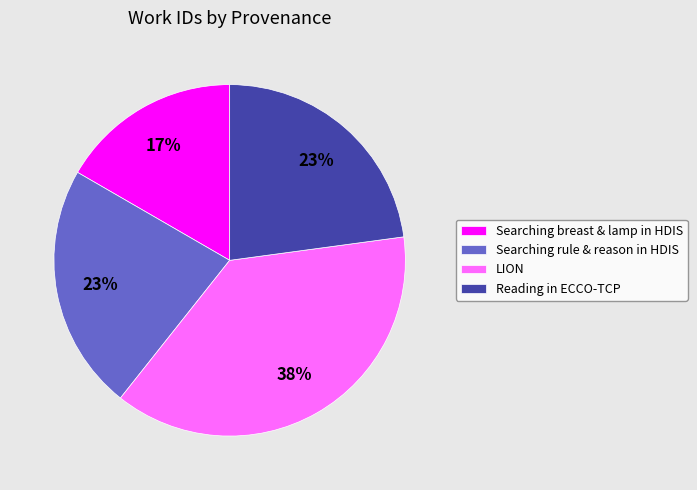

What is the smallest slice in the pie chart?

Searching breast & lamp in HDIS